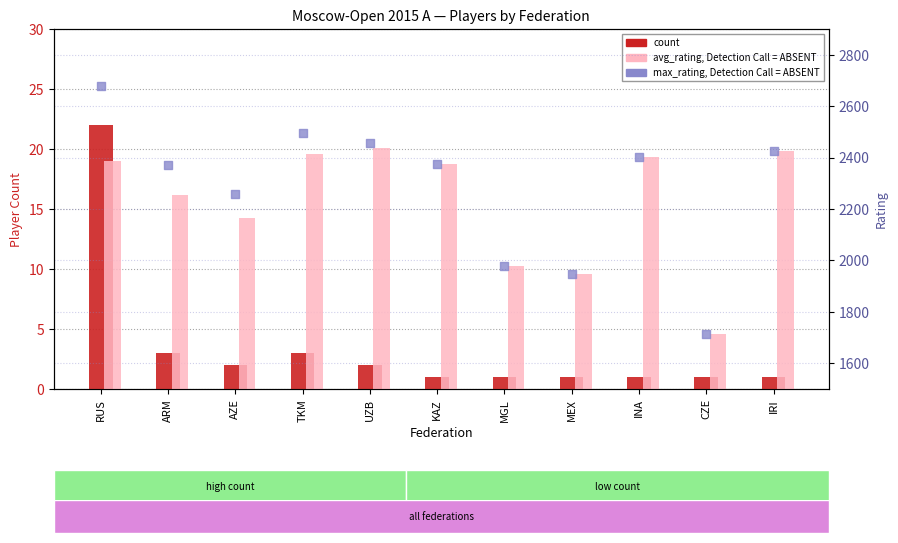

Which series reaches the minimum Y coordinate?

count